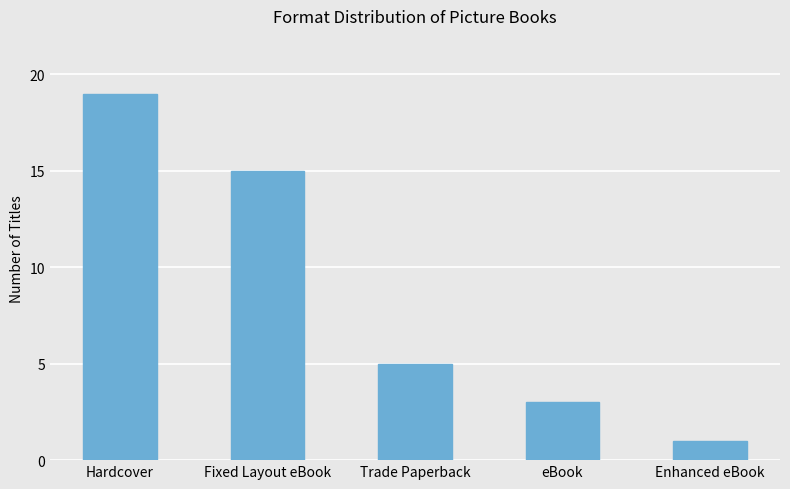

Which category has the lowest value across all series?

Enhanced eBook